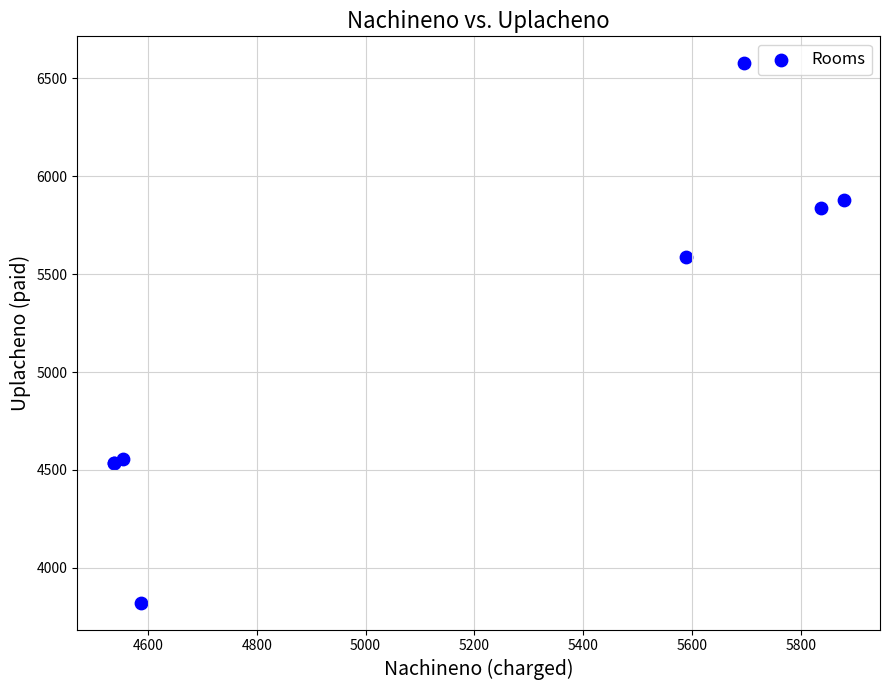

What Y value in the scatter plot is closest to 5199?

5589.0